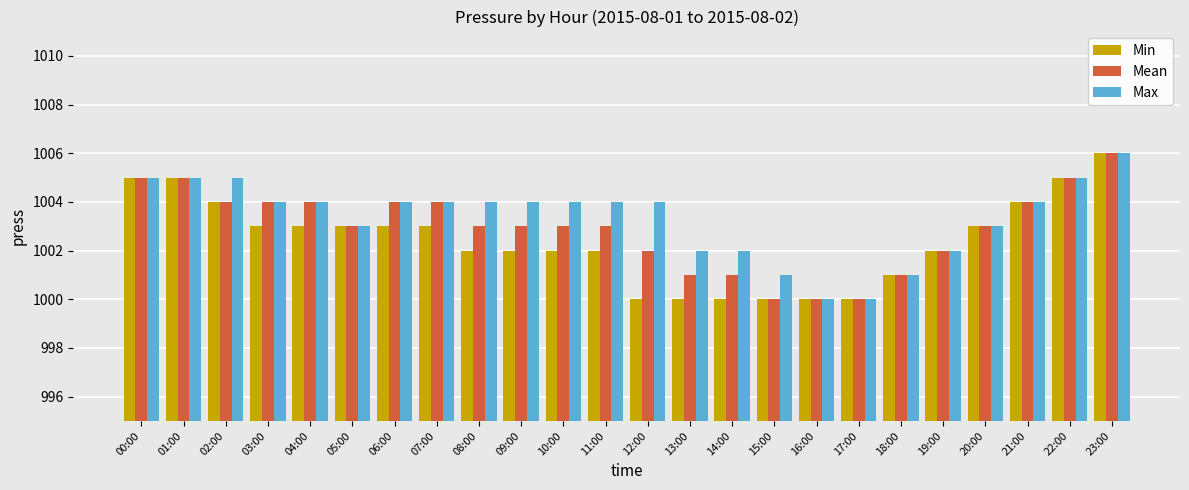

The Mean series shows 1004 at 21:00. True or false?

True